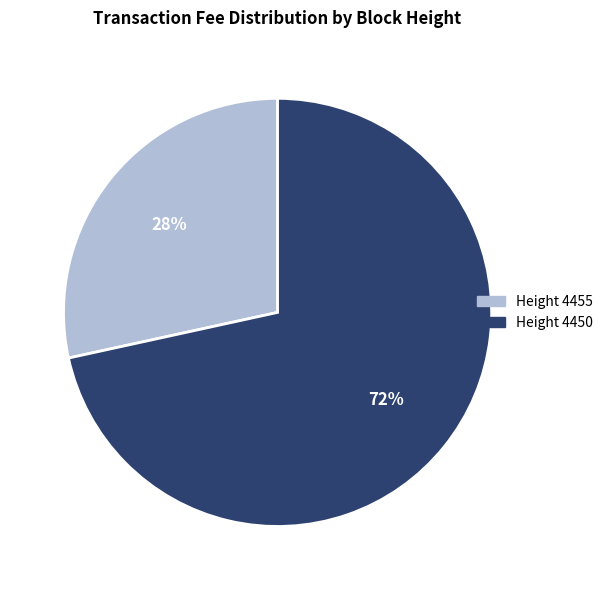

Does any single category account for the majority?

Yes